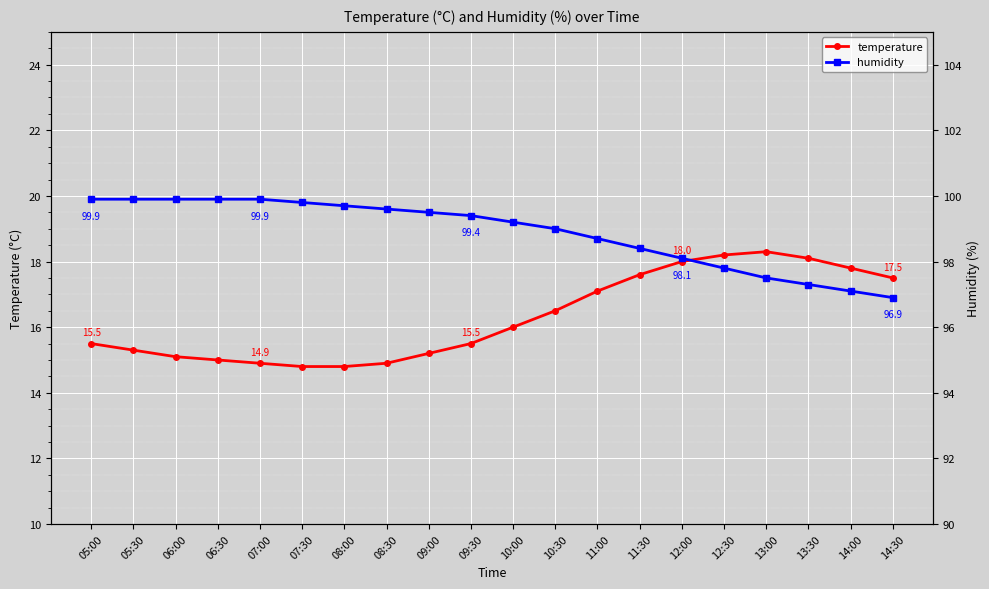

How many values in the humidity series exceed 99?

11